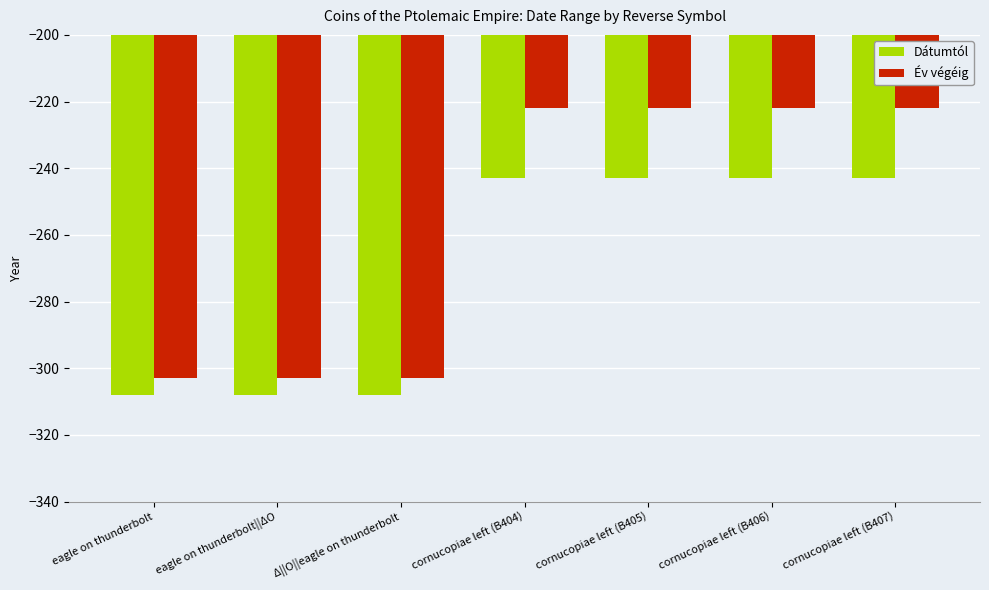

Between eagle on thunderbolt and cornucopiae left (B406), which series saw the biggest shift?

Év végéig